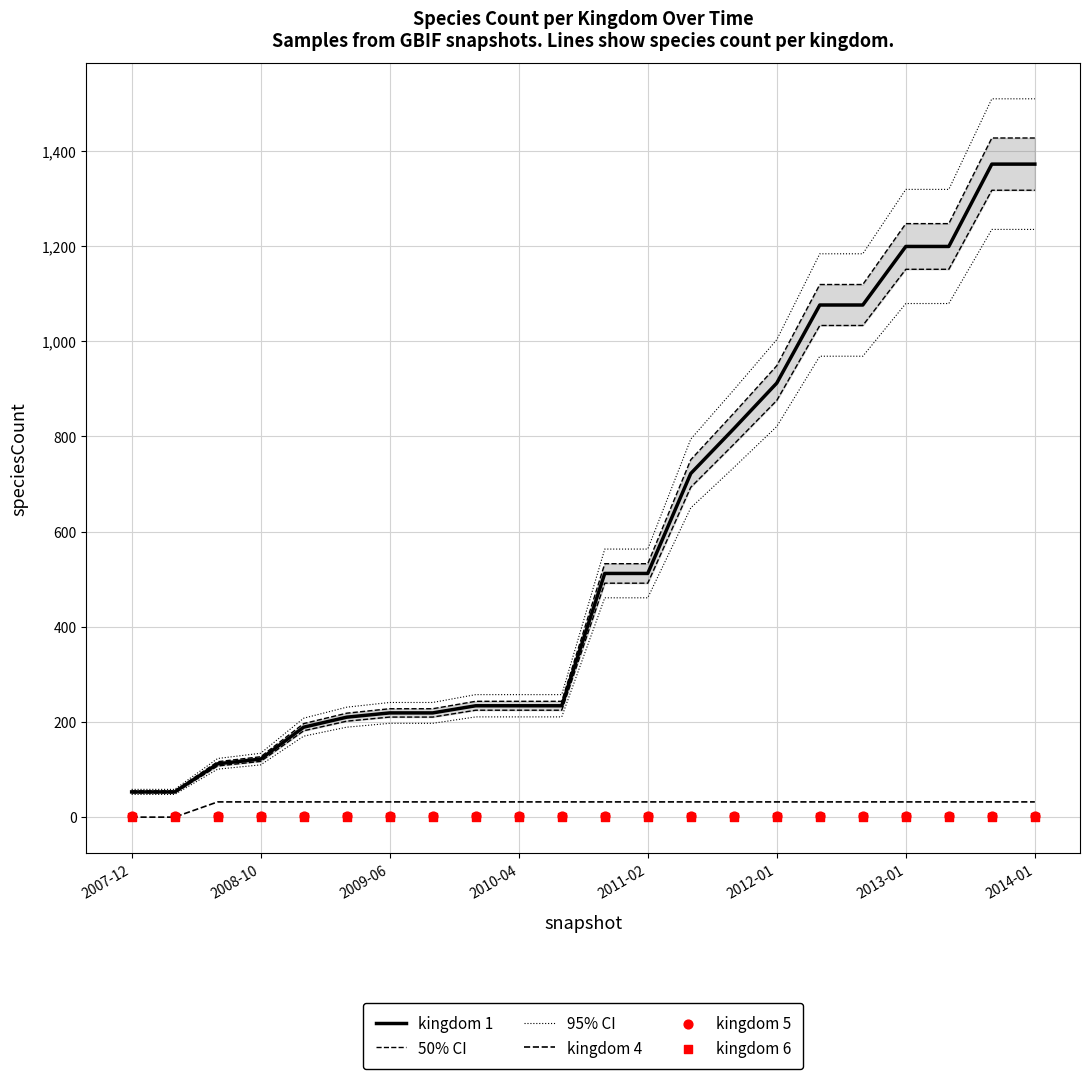

What are all the series names shown in the legend?

kingdom 1, 50% CI, 95% CI, kingdom 4, kingdom 5, kingdom 6